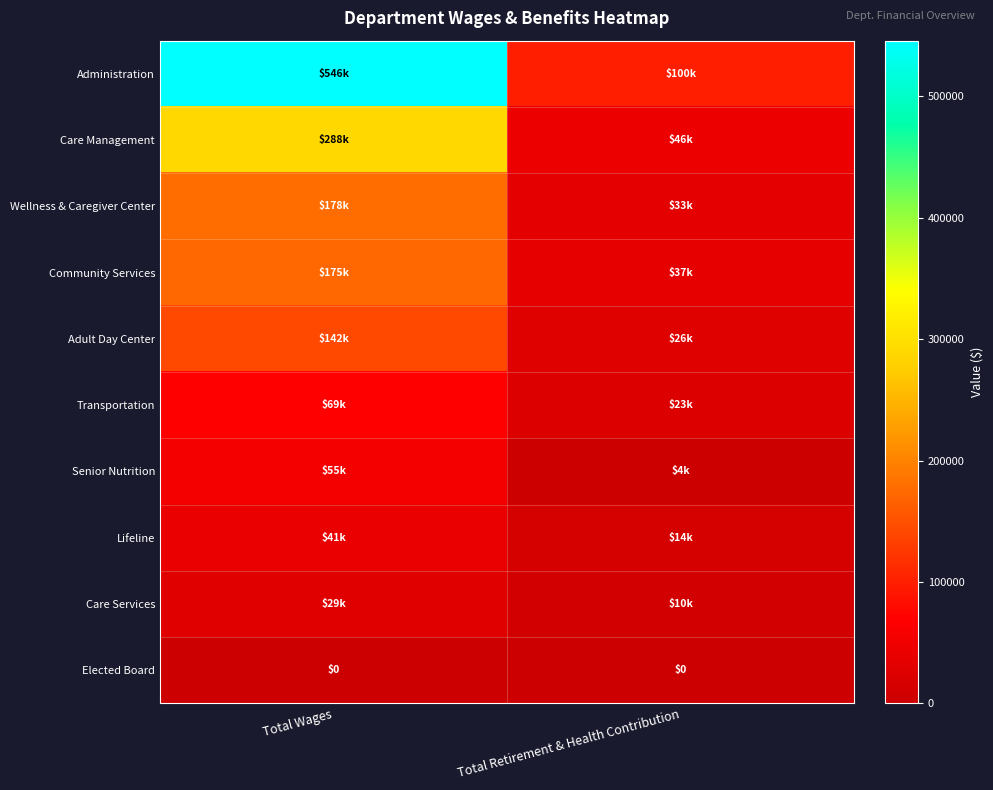

Read the Administration value at Total Retirement & Health Contribution.

99881